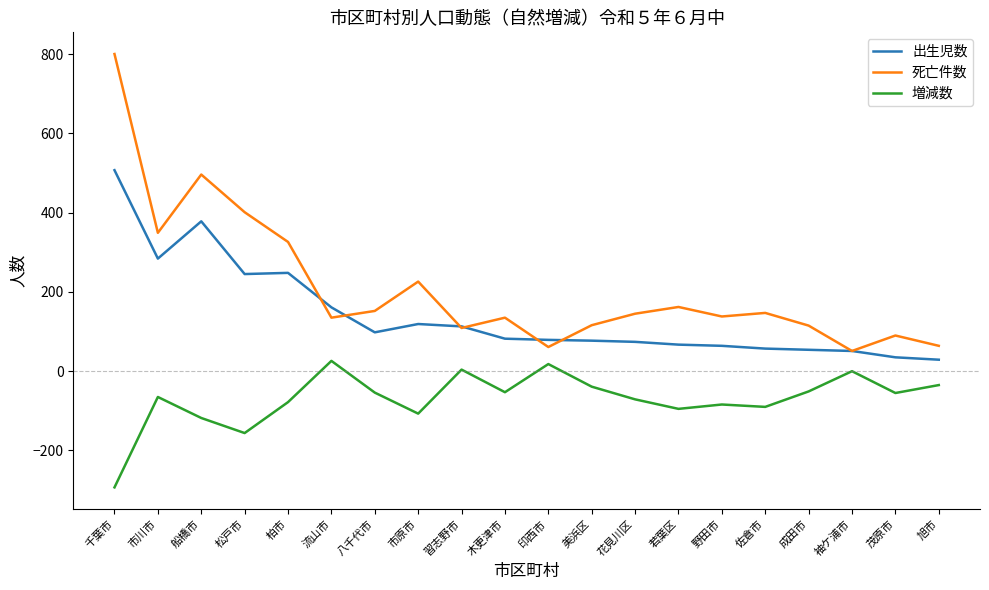

What is the total value across all series at 佐倉市?

114